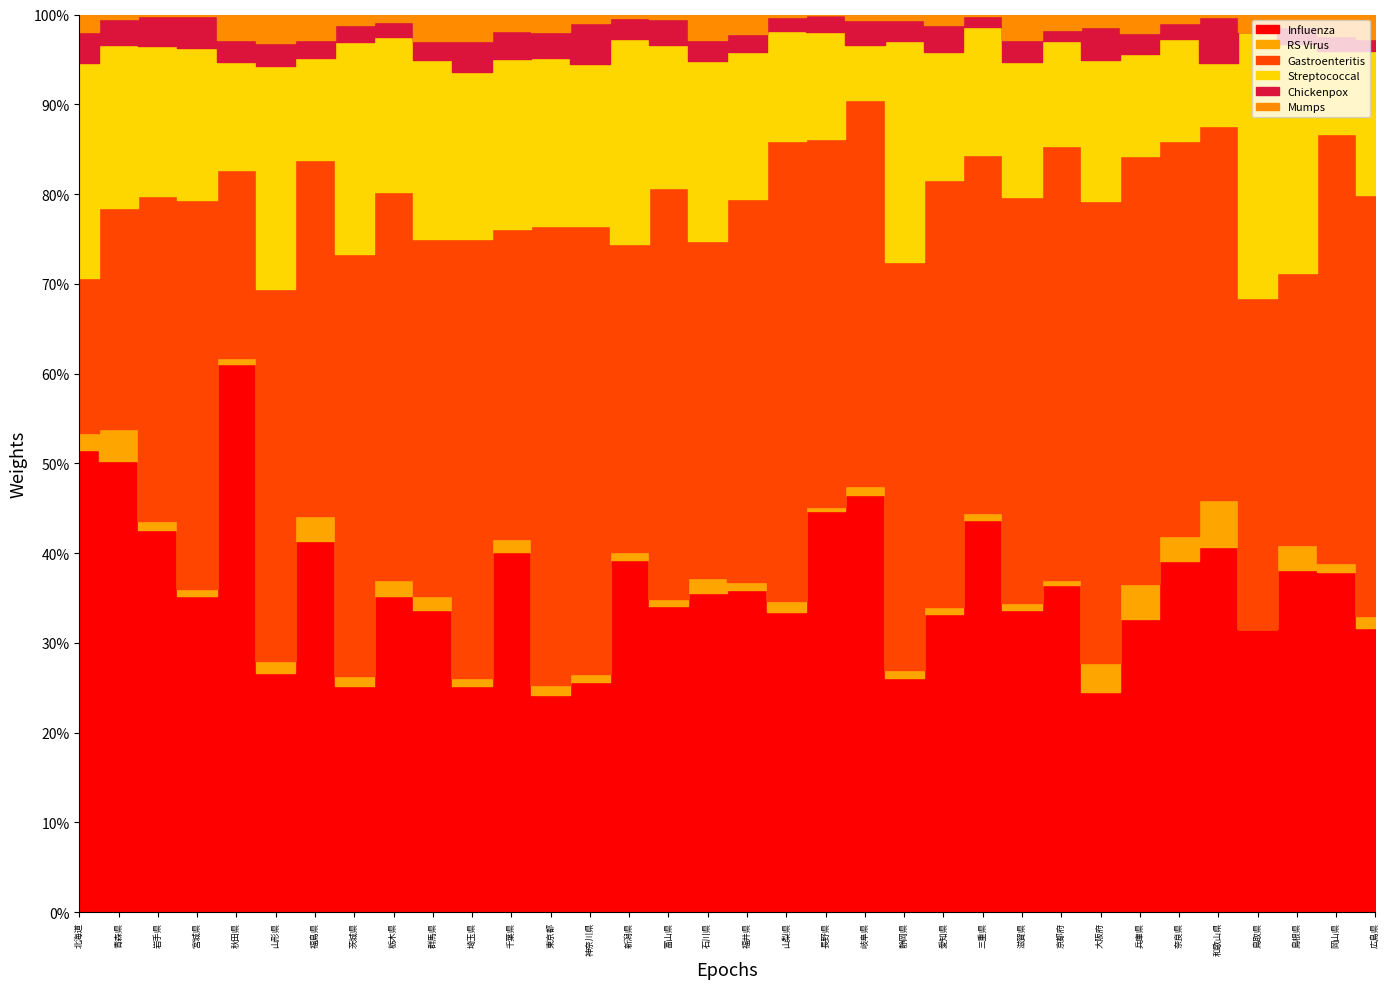

What is the label of the 16th point from the left?

富山県